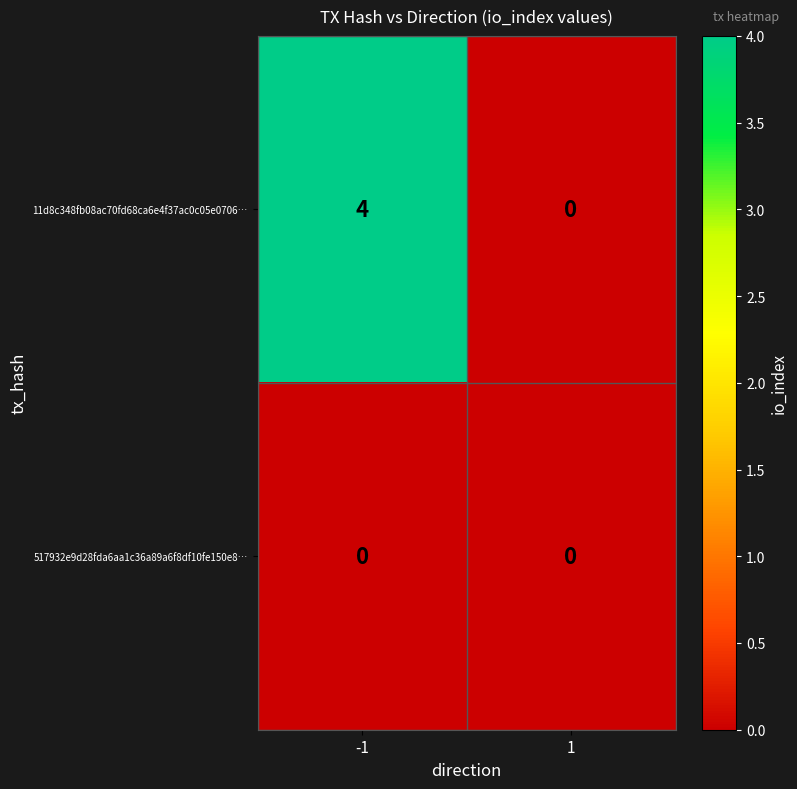

What is the sum of the 11d8c348fb08ac70fd68ca6e4f37ac0c05e0706… values at 1 and -1?

4